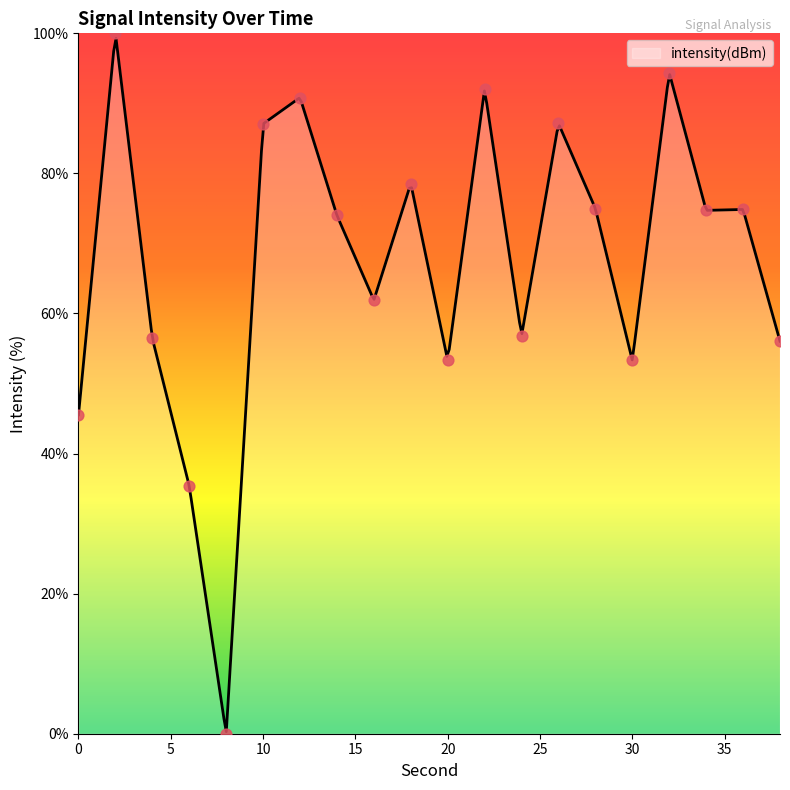

Between 24 and 12, which is larger?

12